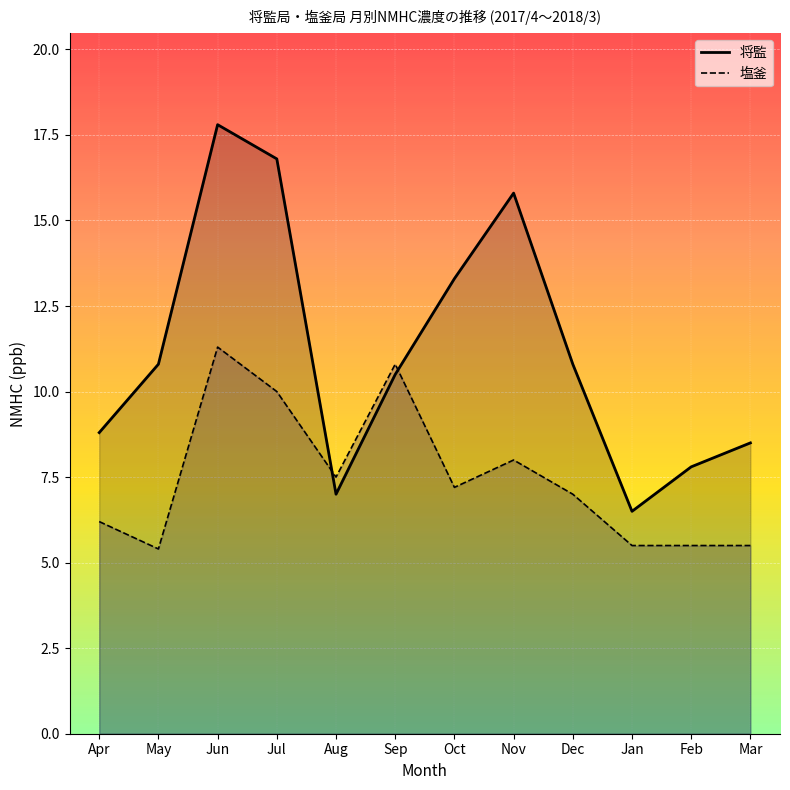

Between Jul and Nov, which series saw the biggest shift?

塩釜